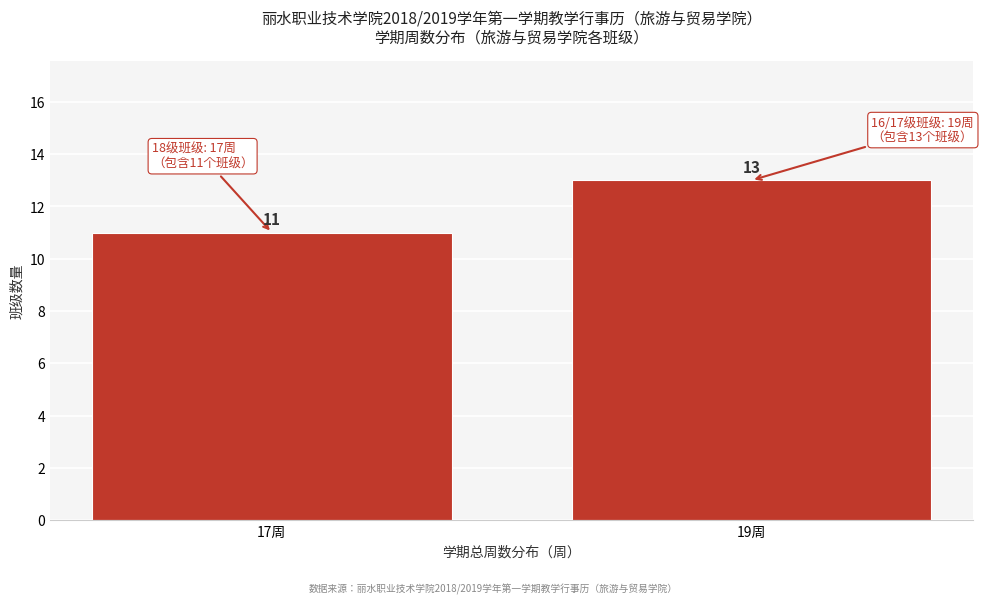

Reading left to right, list all the values displayed in this chart.

11	13